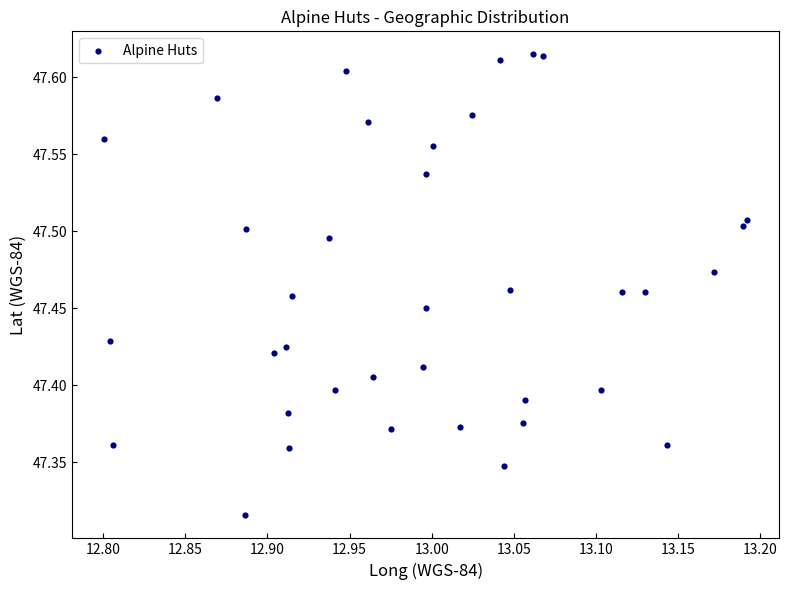

What is the range of X values (max minus min)?

0.4